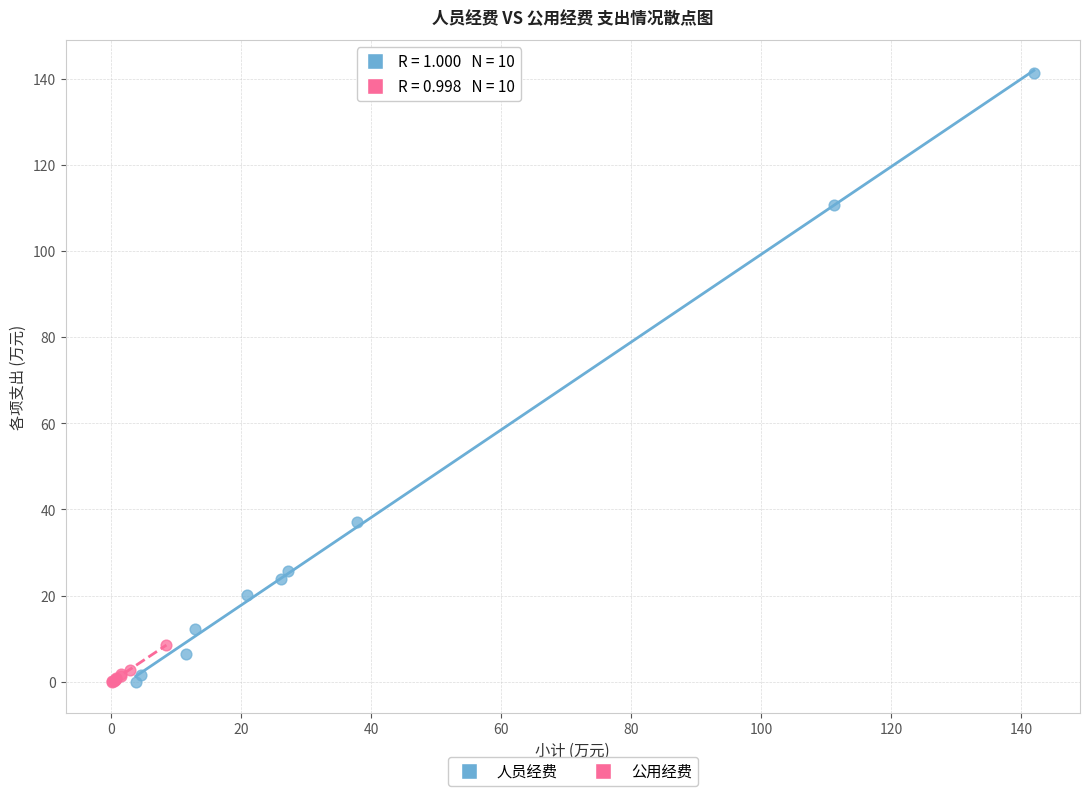

Which series contains the highest Y value?

人员经费